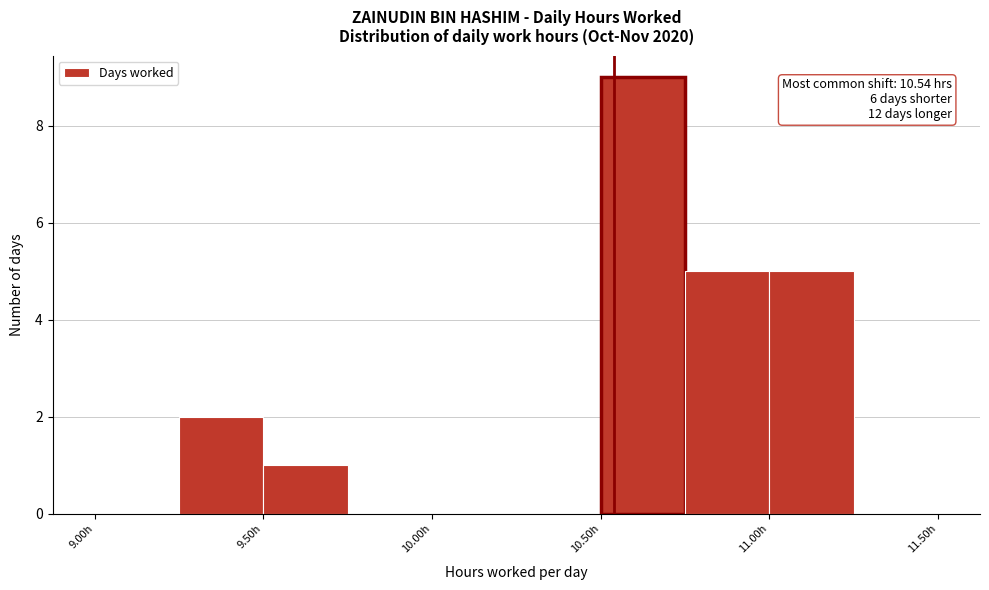

Over which range of the x-axis is the bar tallest?

10.50 to 10.75